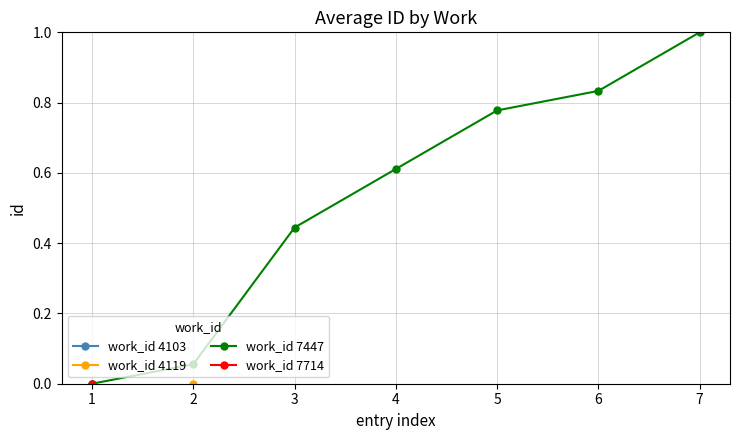

List the labels in order of work_id 7447 value, smallest first.

1, 2, 3, 4, 5, 6, 7